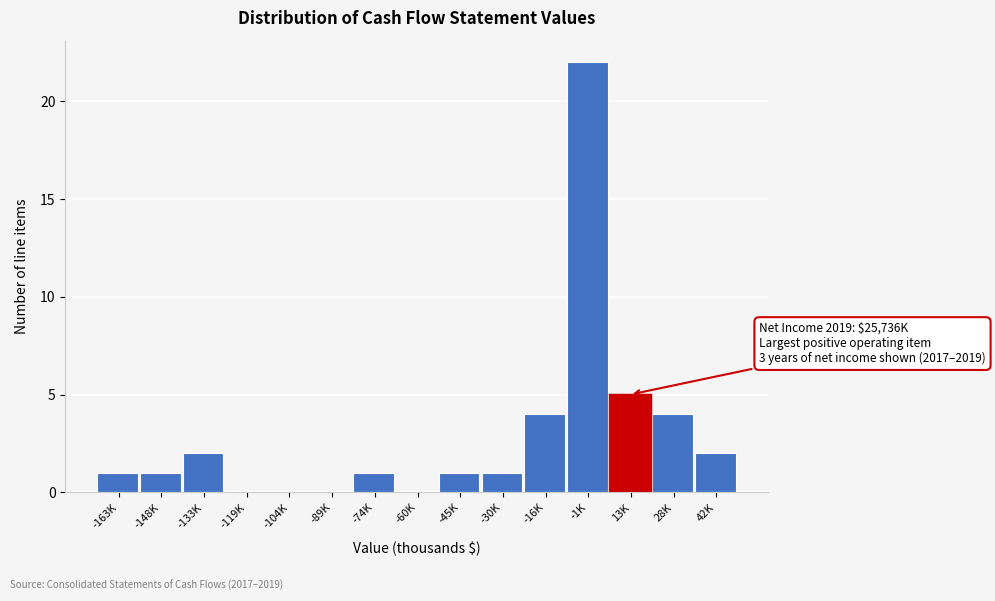

Reading right to left, extract all data points from this chart.

42K=2	28K=4	13K=5	-1K=22	-16K=4	-30K=1	-45K=1	-60K=0	-74K=1	-89K=0	-104K=0	-119K=0	-133K=2	-148K=1	-163K=1